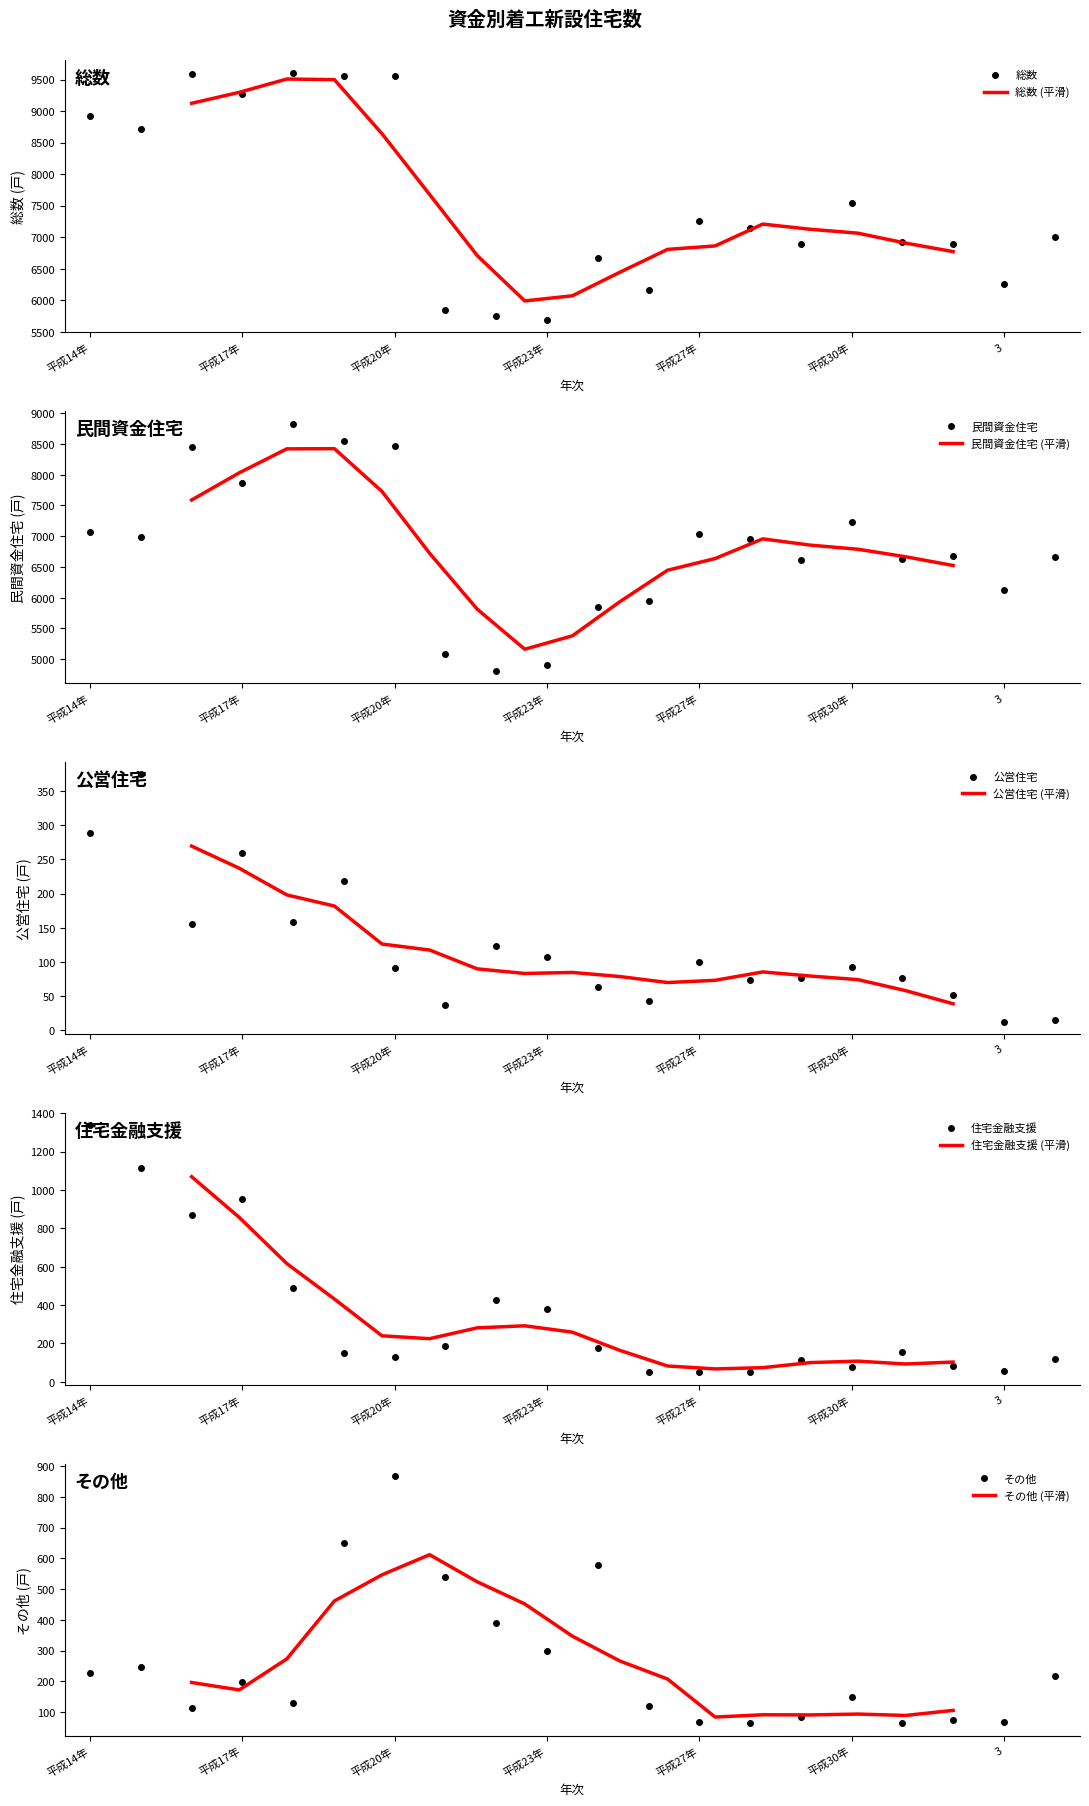

True or false: 総数 has more than 0 interior local peaks.

True